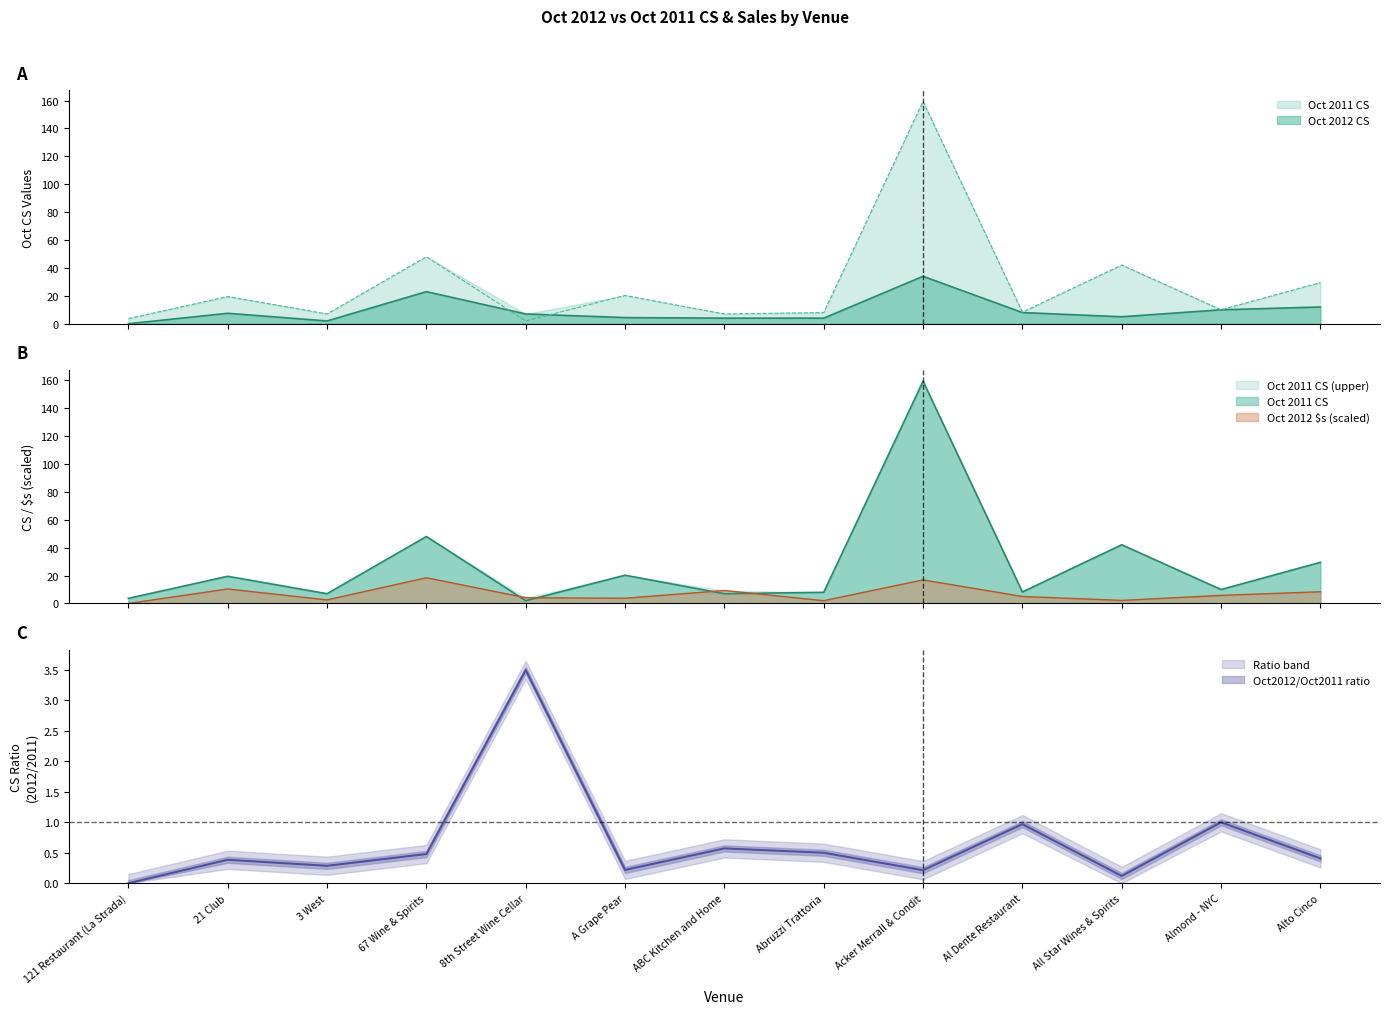

What is the label of the 2nd point from the left?

21 Club